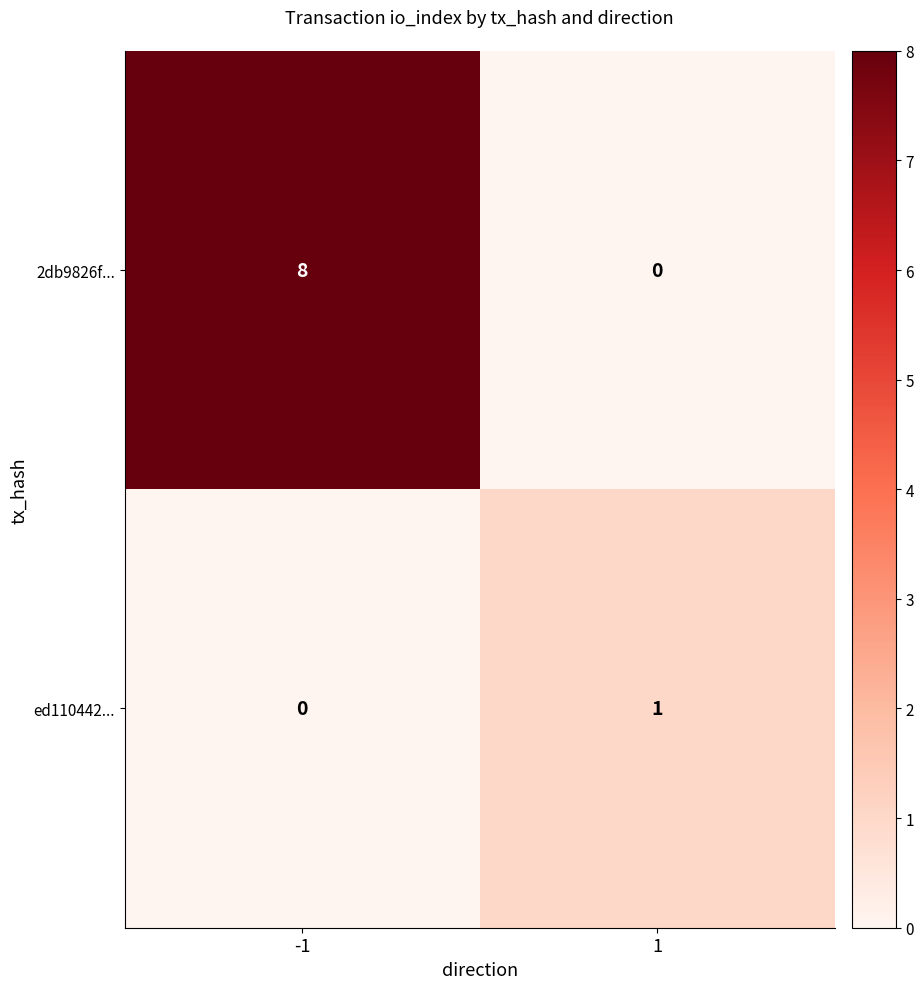

Rank the series at -1 from highest to lowest value.

2db9826f..., ed110442...